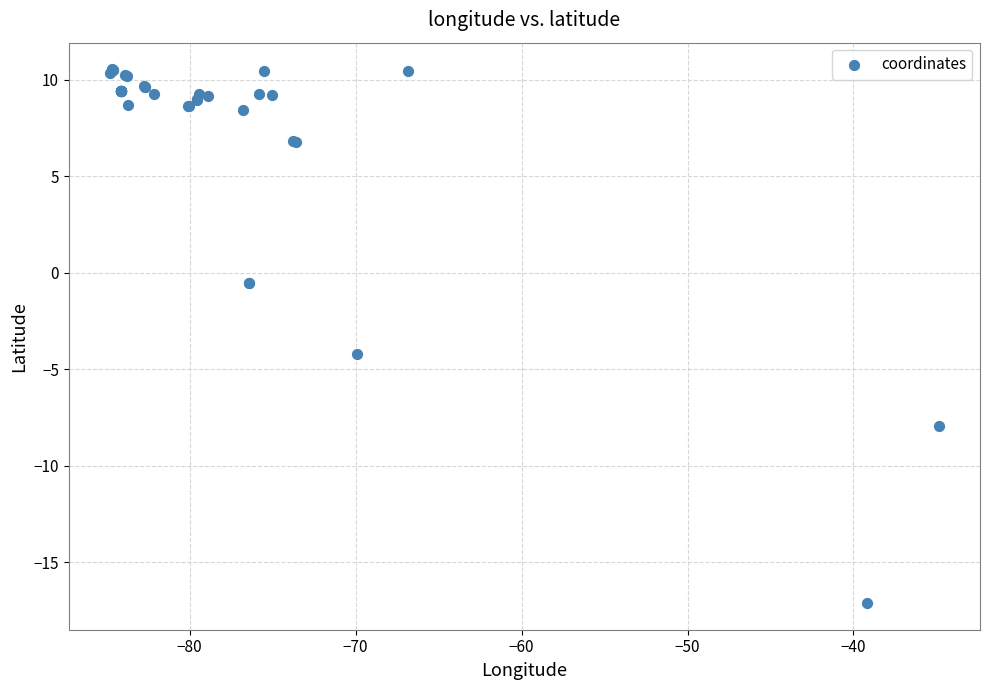

What Y value in the scatter plot is closest to -3?

-4.2